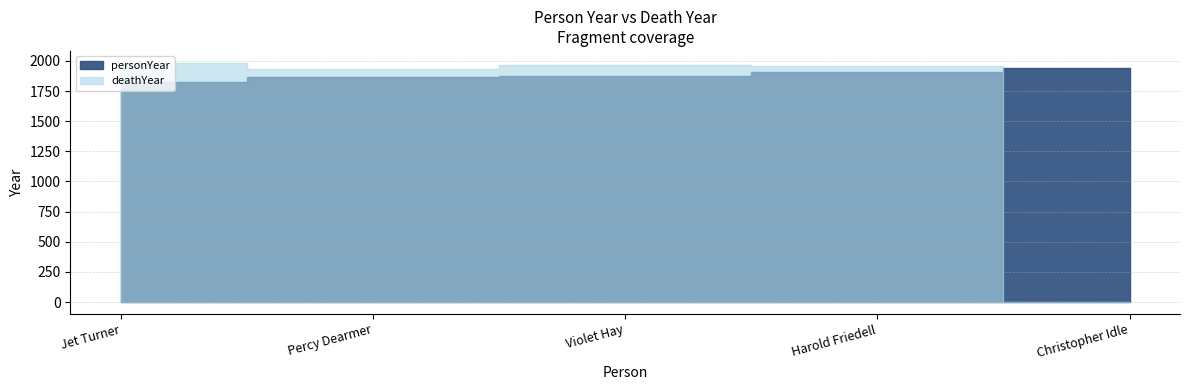

Which category has the lowest value across all series?

Christopher Idle